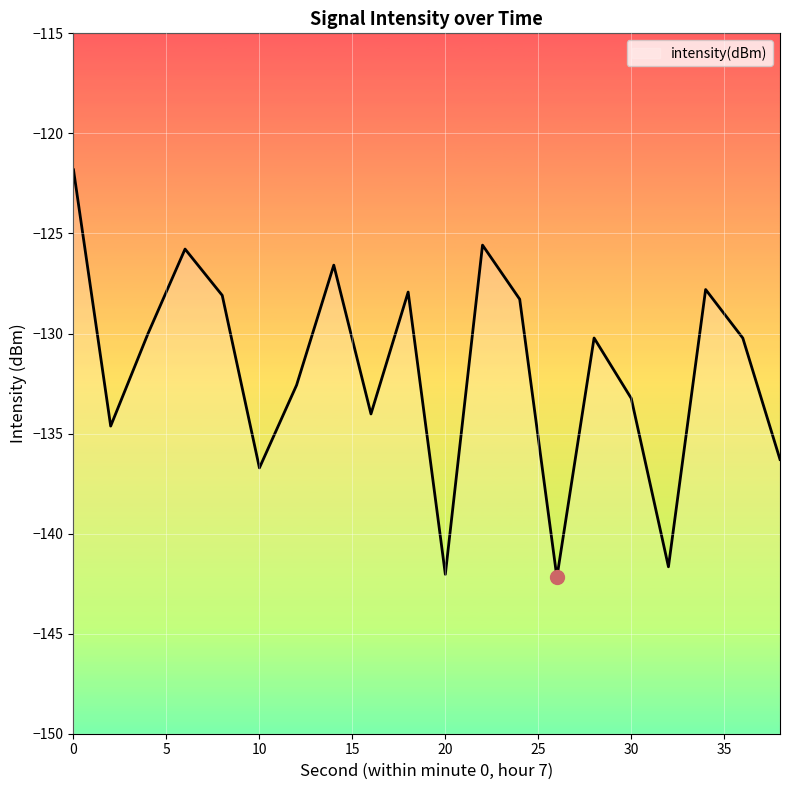

How many data points are less than -130?

12